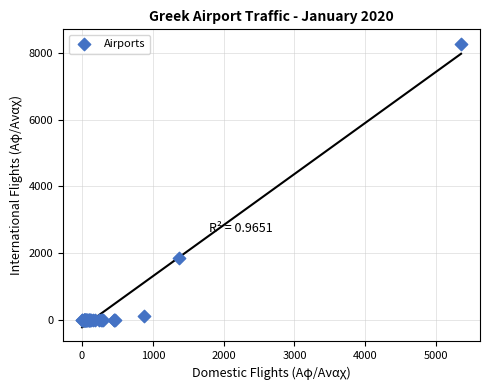

What Y value in the scatter plot is closest to 4138?

1868